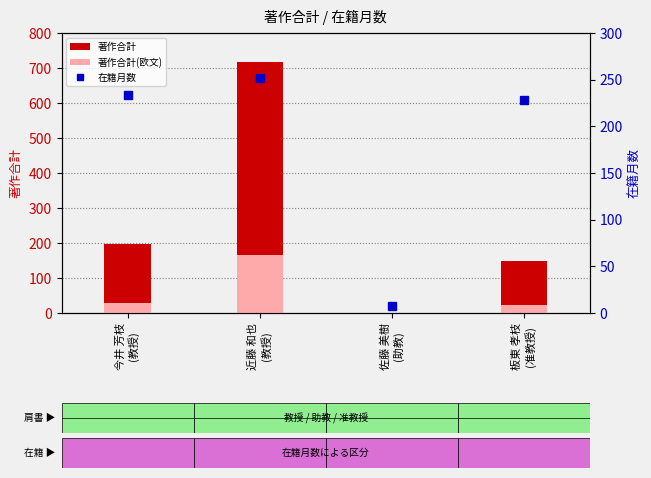

Reading left to right, list all the values displayed in this chart.

著作合計: 今井 芳枝
(教授)=196	近藤 和也
(教授)=717	佐藤 美樹
(助教)=0	板東 孝枝
(准教授)=150
著作合計(欧文): 今井 芳枝
(教授)=28	近藤 和也
(教授)=167	佐藤 美樹
(助教)=0	板東 孝枝
(准教授)=24
在籍月数: 今井 芳枝
(教授)=234	近藤 和也
(教授)=252	佐藤 美樹
(助教)=8	板東 孝枝
(准教授)=228